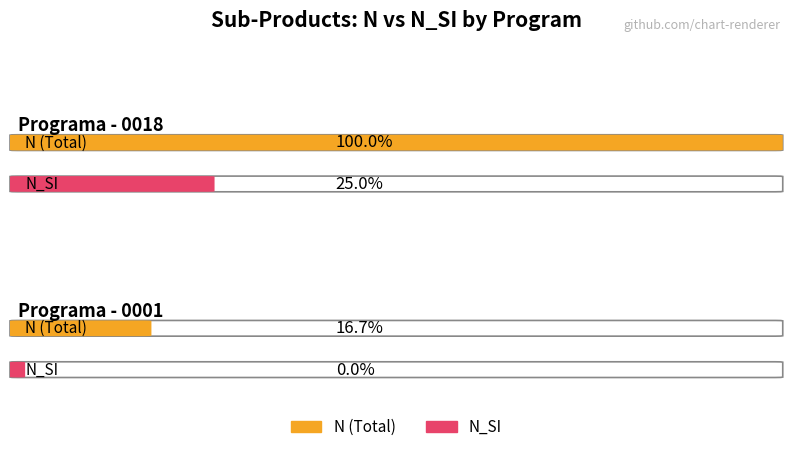

How many bars are there in each group?

2